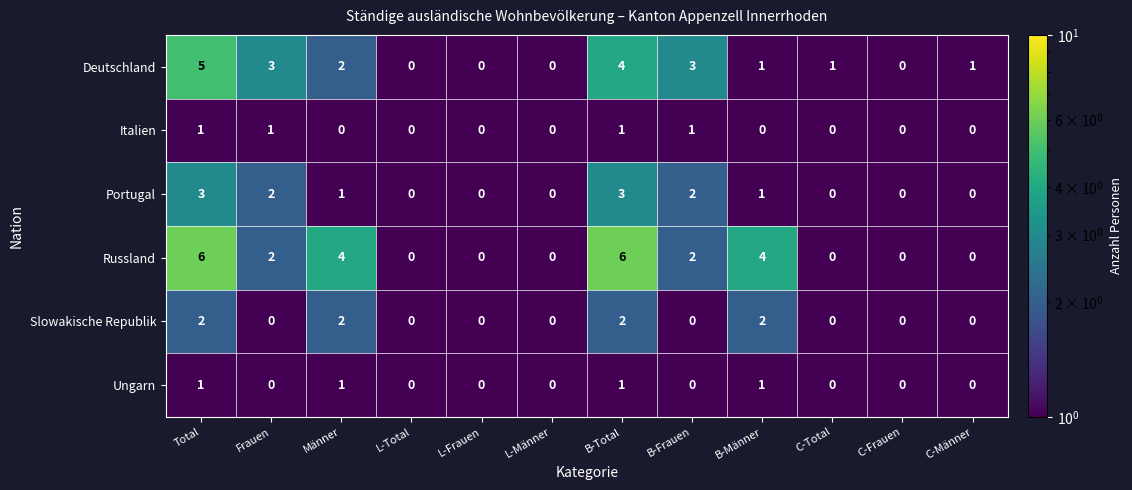

Which series has the largest total across all categories?

Russland